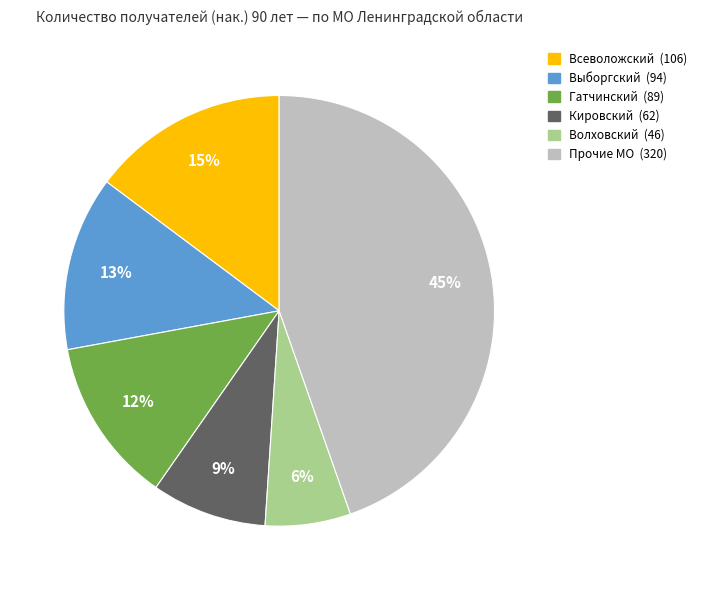

Is there any slice that represents more than half of the pie?

No